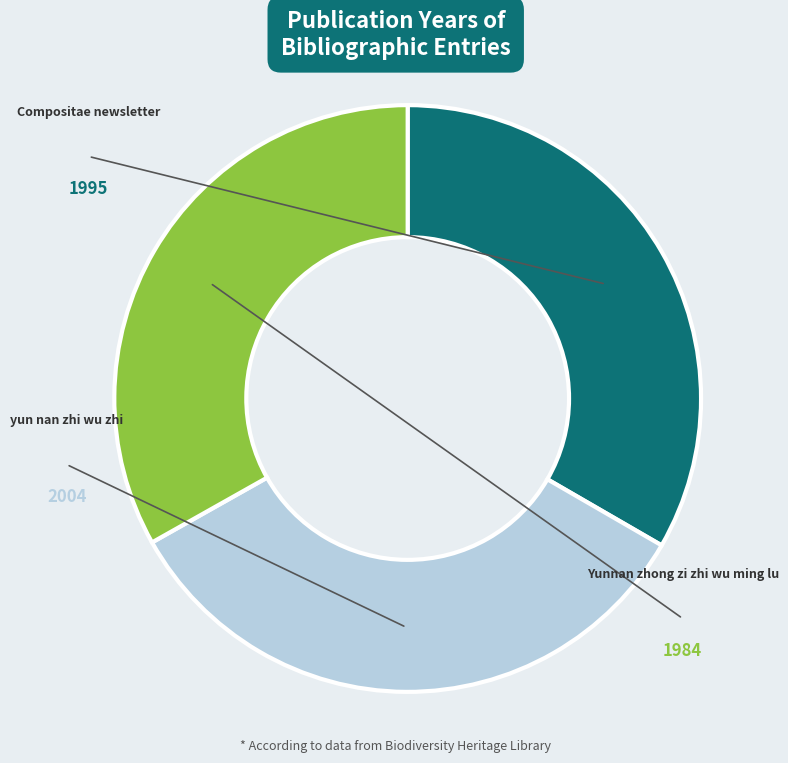

Does any single category account for the majority?

No